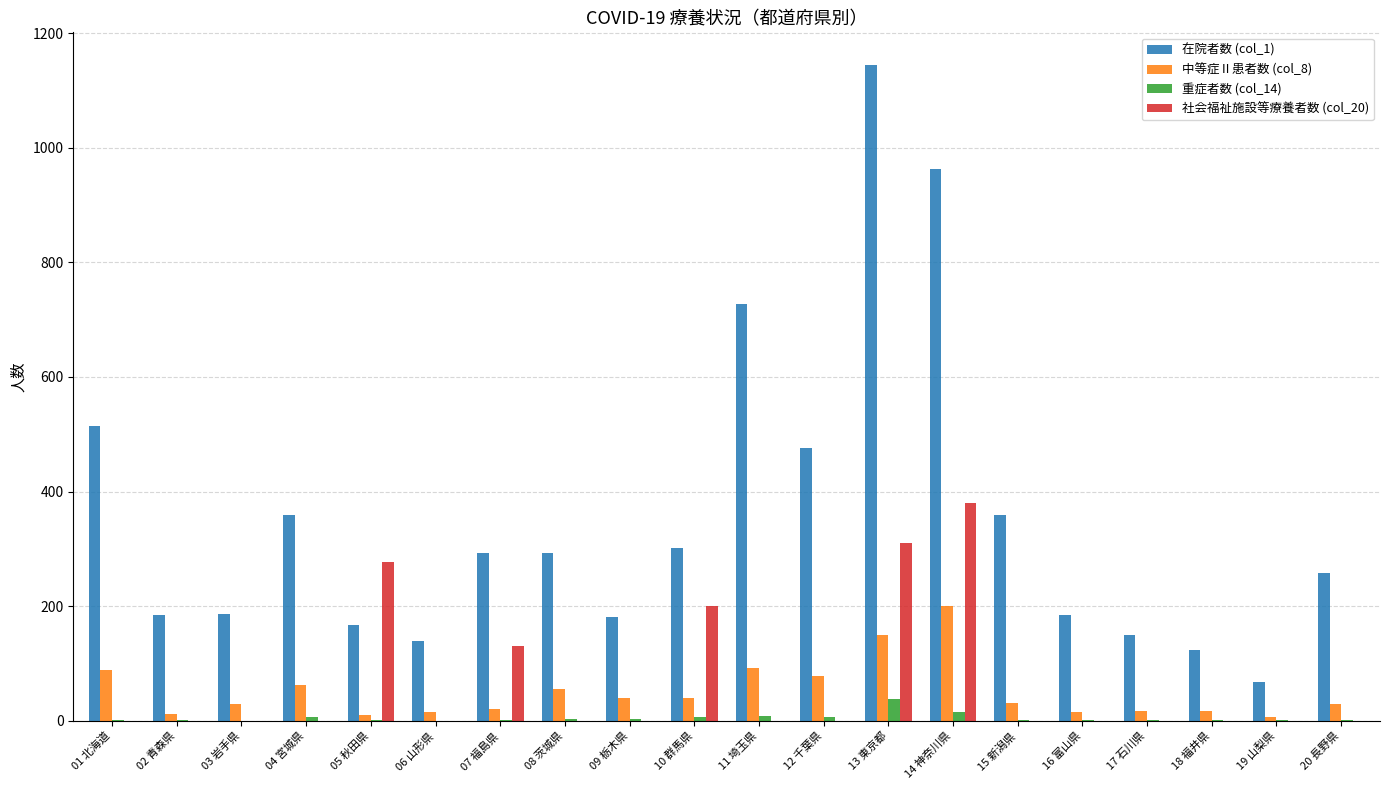

Between 03 岩手県 and 17 石川県, which series saw the biggest shift?

在院者数 (col_1)